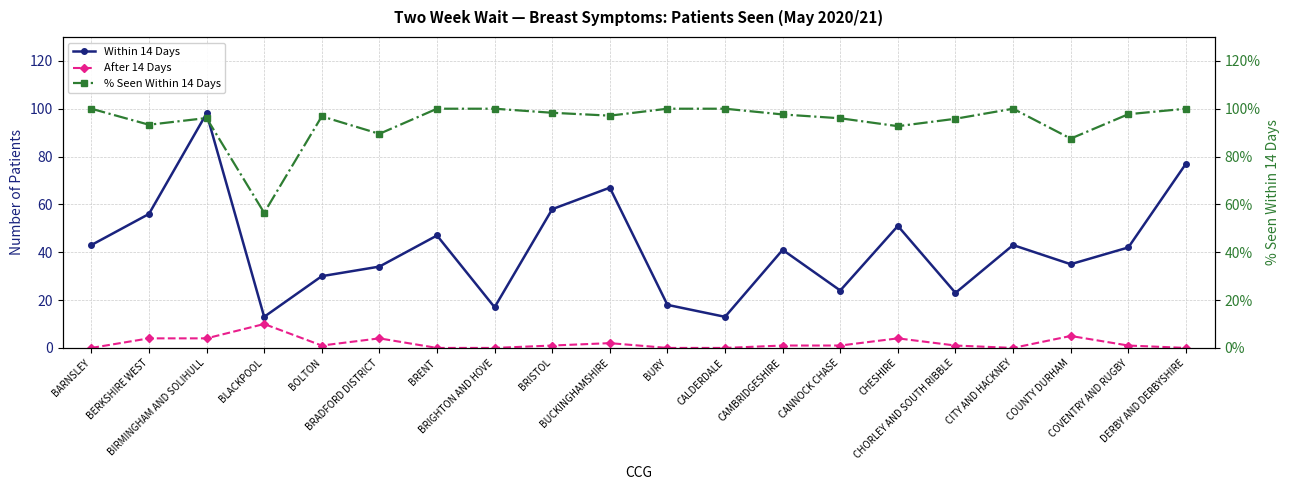

True or false: After 14 Days and Within 14 Days cross at least once.

False